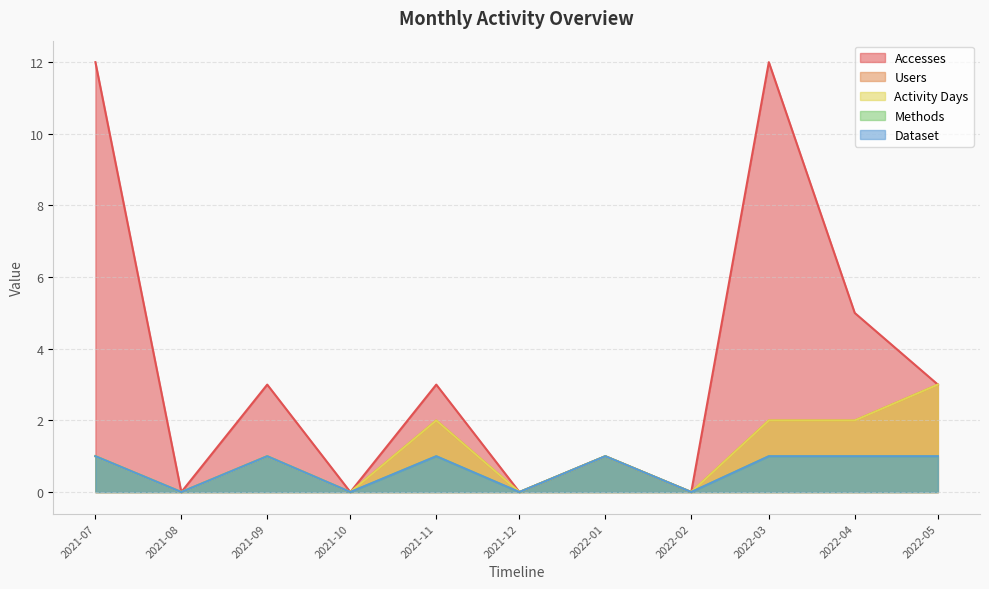

What is the greatest value displayed?

12